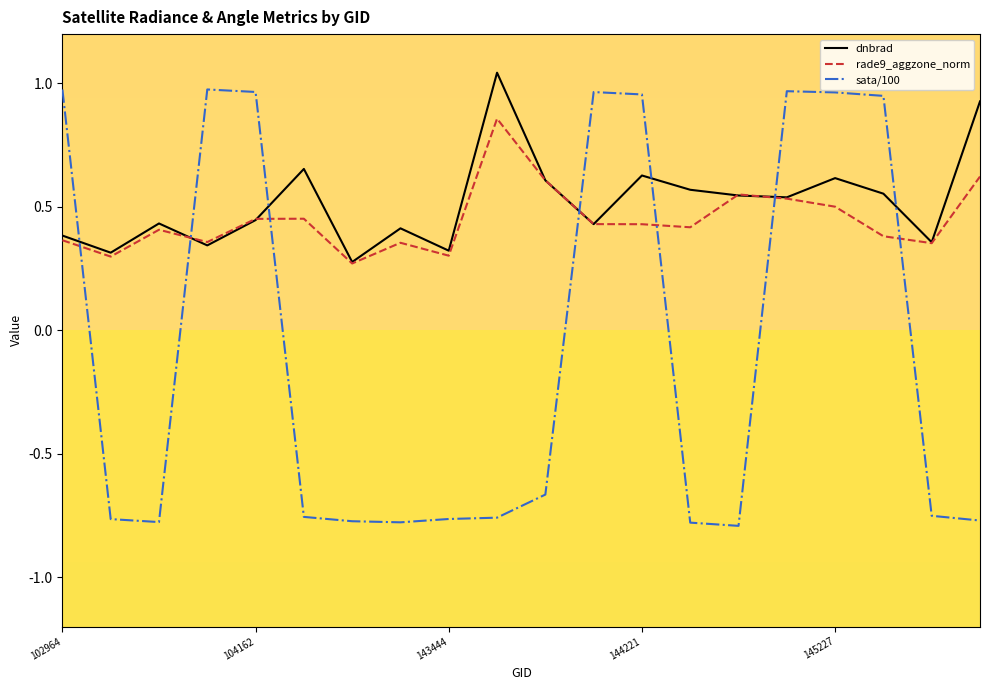

Which series has the largest range (max minus min)?

sata/100